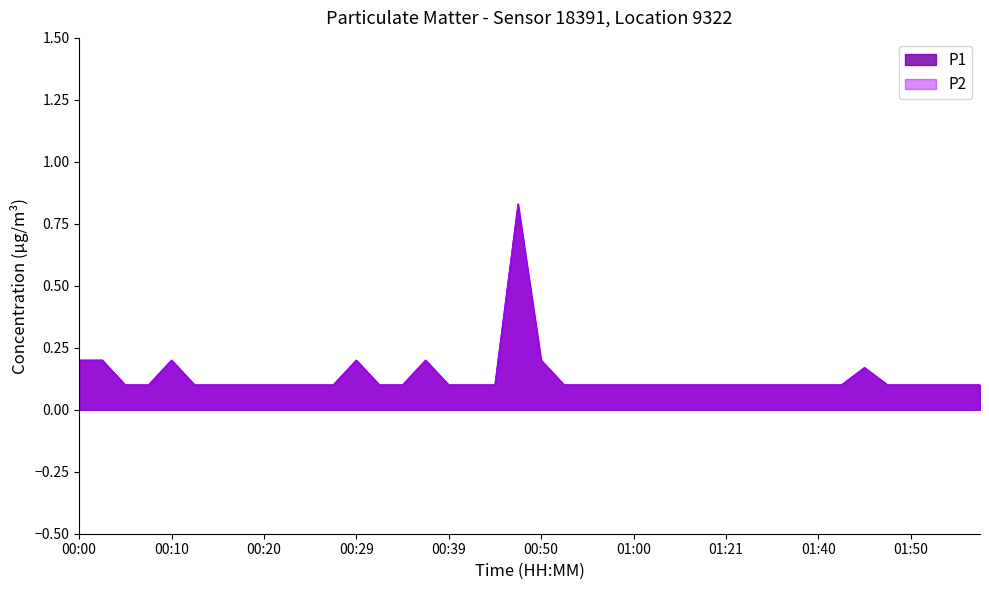

True or false: P1 and P2 cross at least once.

False